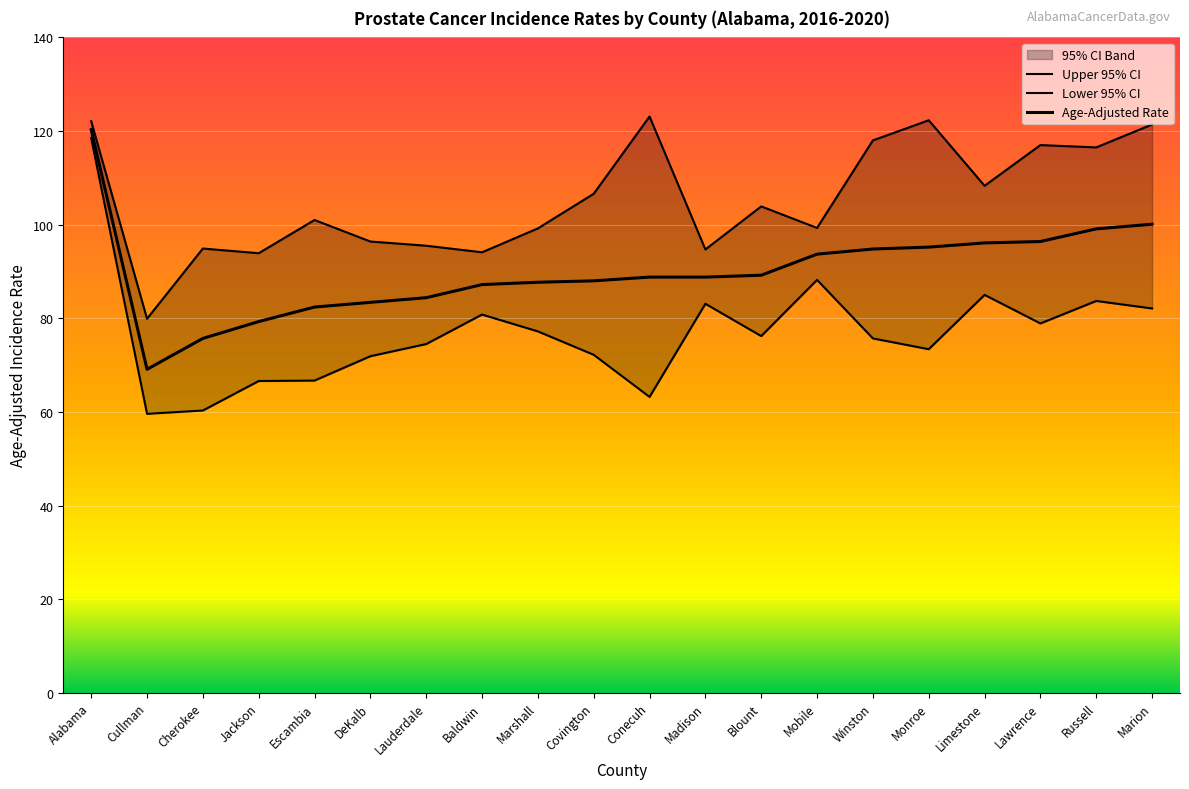

At which category is the sum across all series the highest?

Alabama